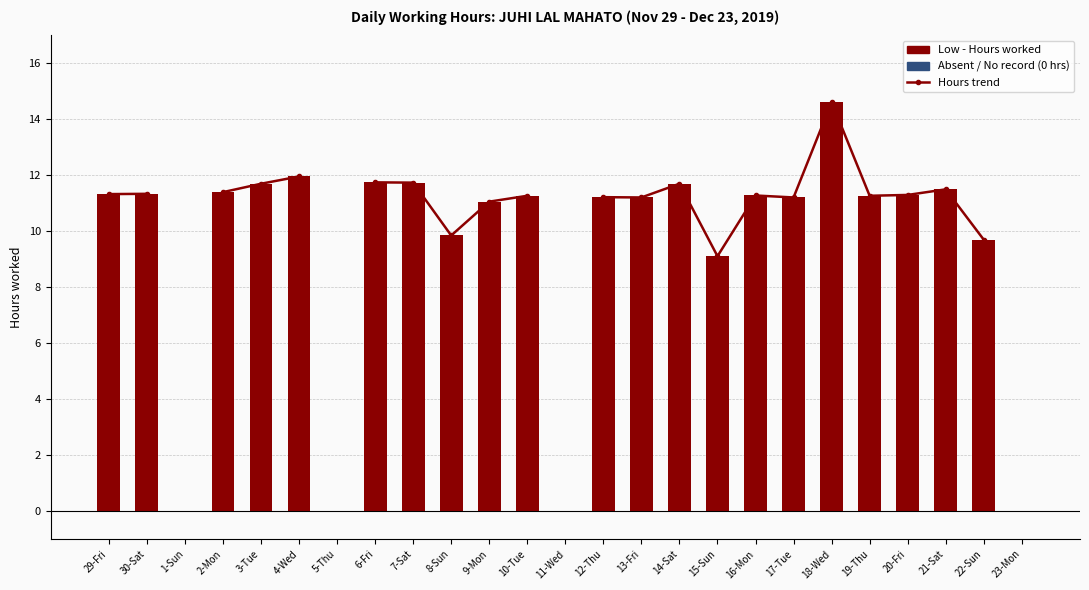

How many categories are shown in the chart?

25